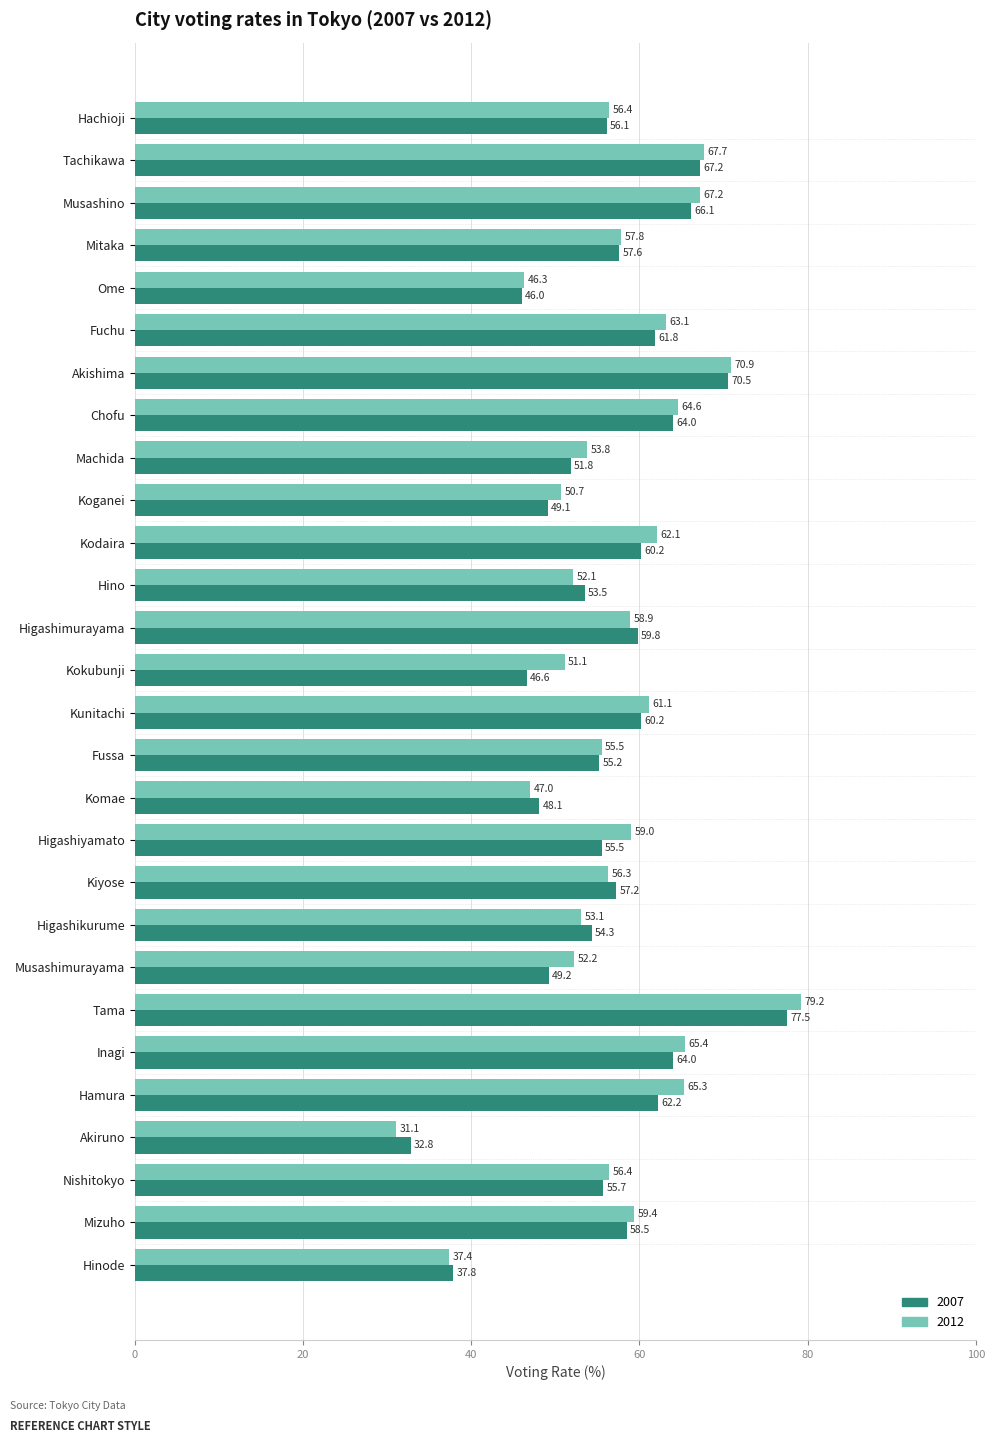

Where is 2007 nearest to the value 55?

Fussa